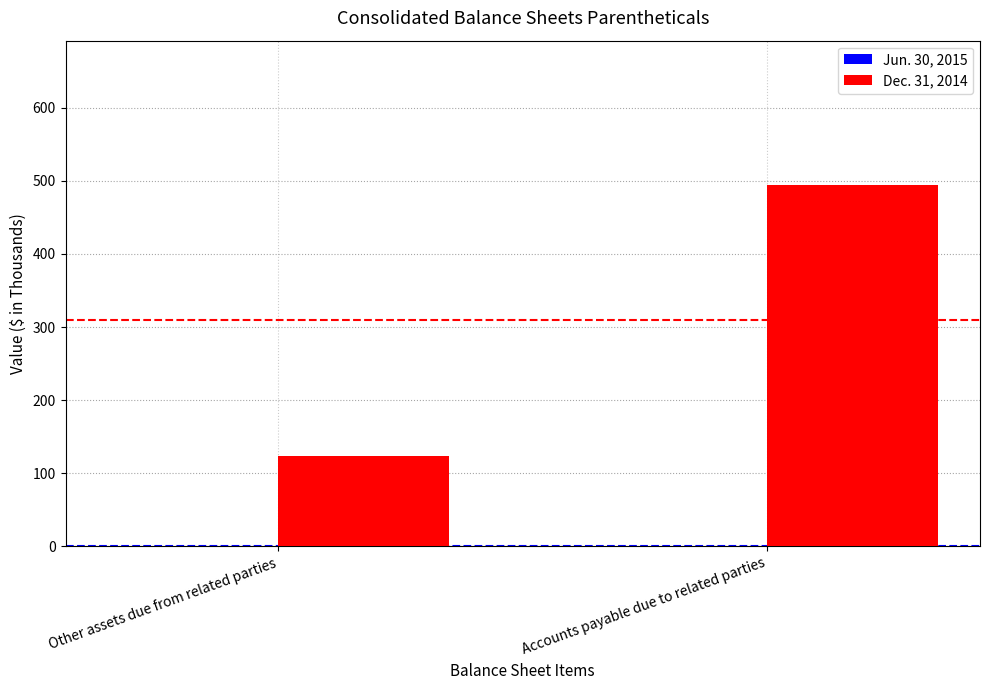

Which label corresponds to the largest value in the chart?

Accounts payable due to related parties